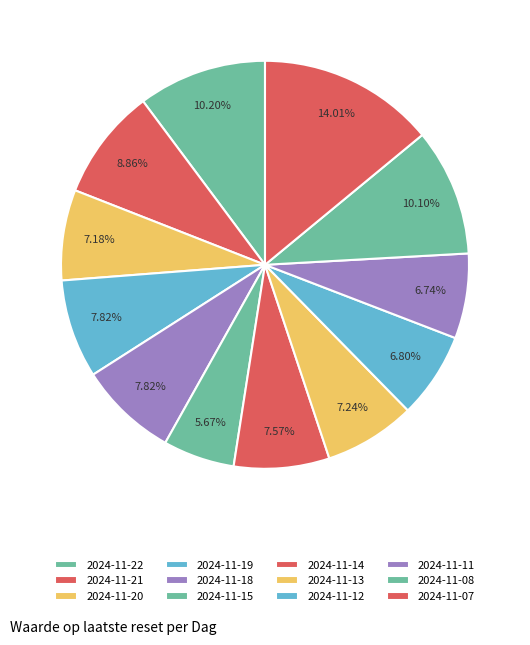

How many segments does this pie chart have?

12